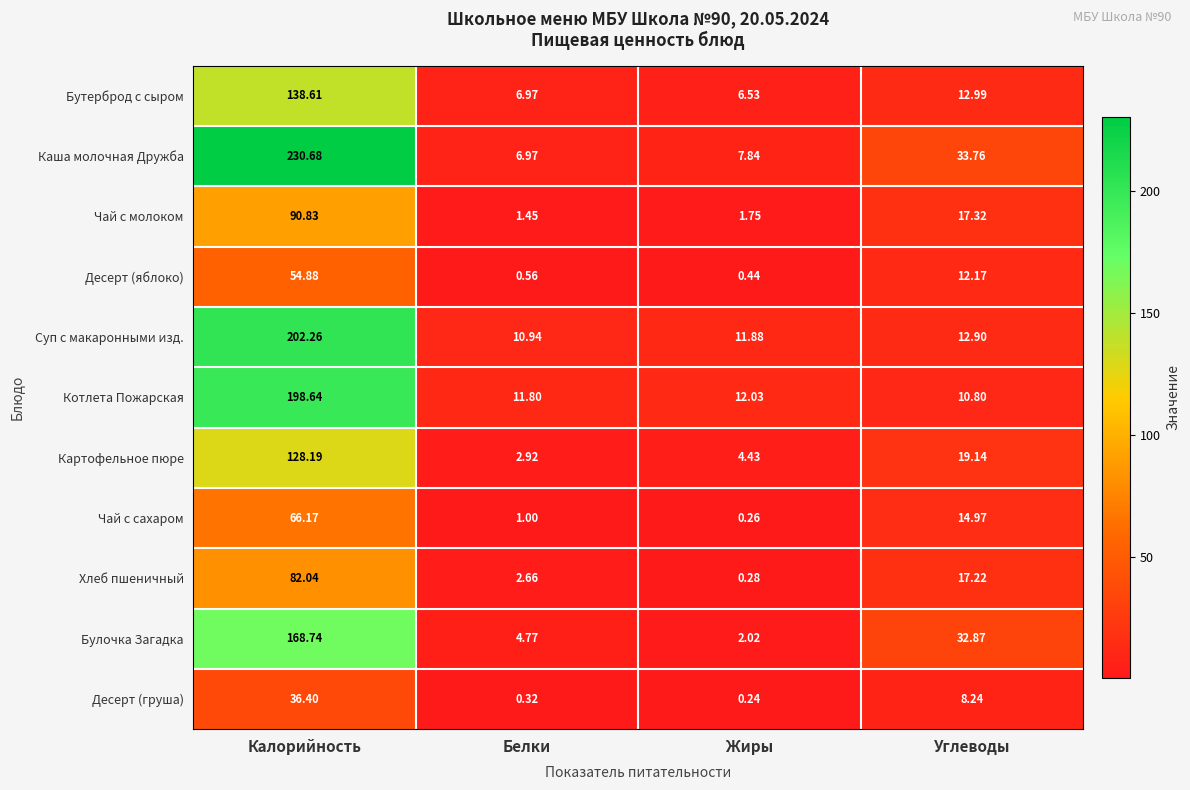

How many categories are shown in the chart?

4